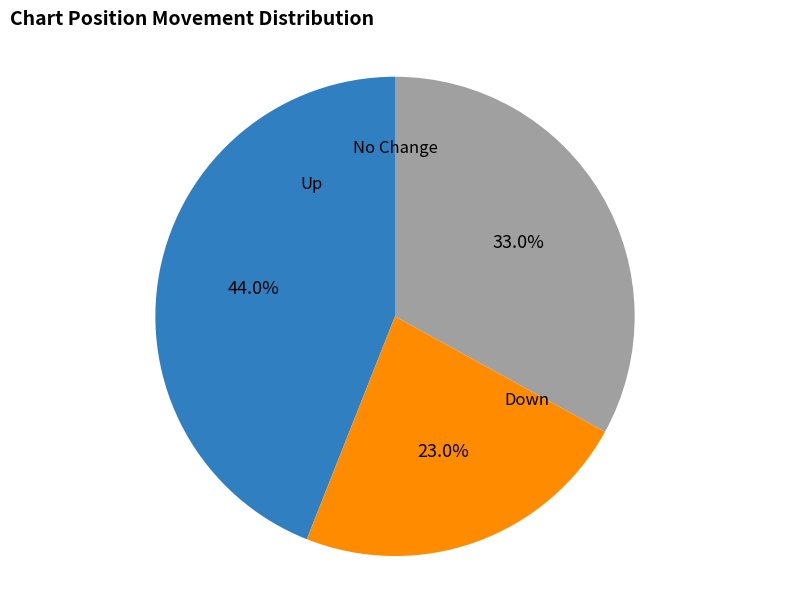

Is there any slice that represents more than half of the pie?

No